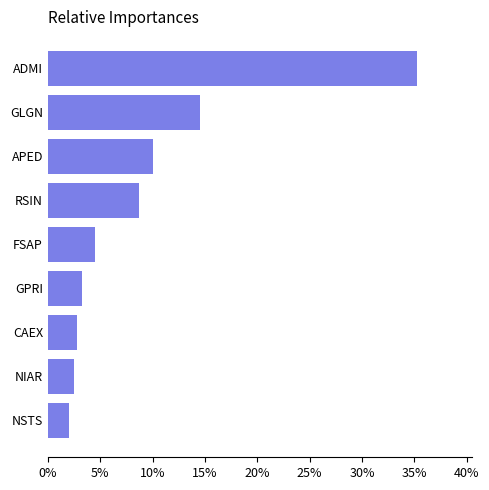

Are the bars horizontal?

Yes